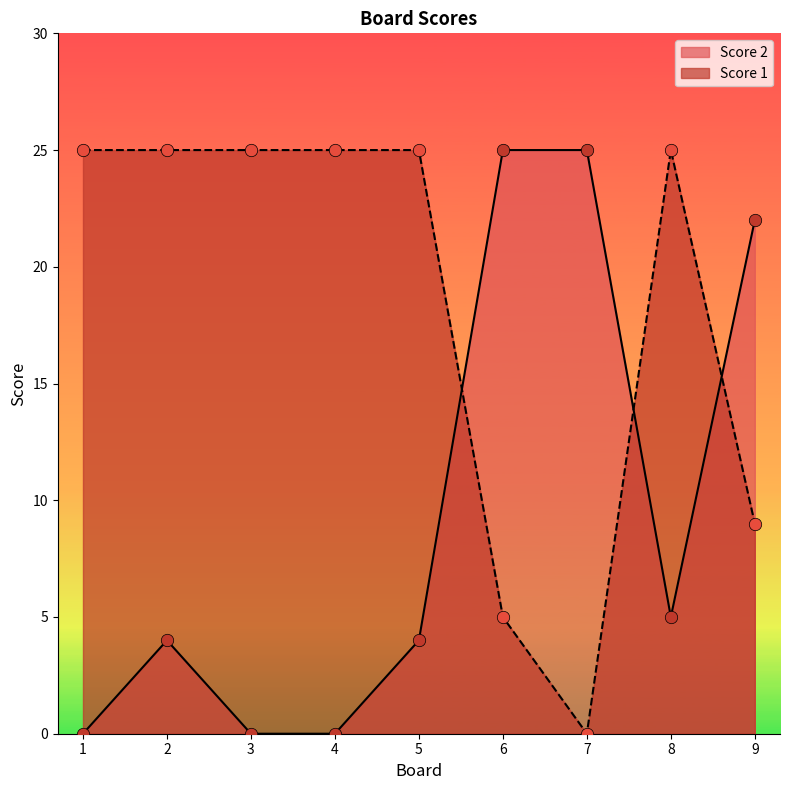

Is the value of Score 1 at 6 greater than the value of Score 2 at 7?

No